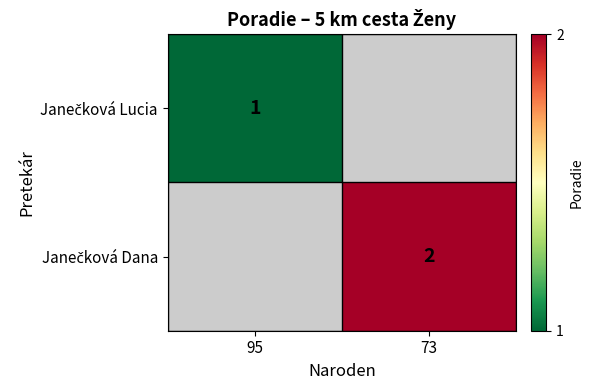

Is the value of Janečková Dana at 95 greater than the value of Janečková Lucia at 95?

No